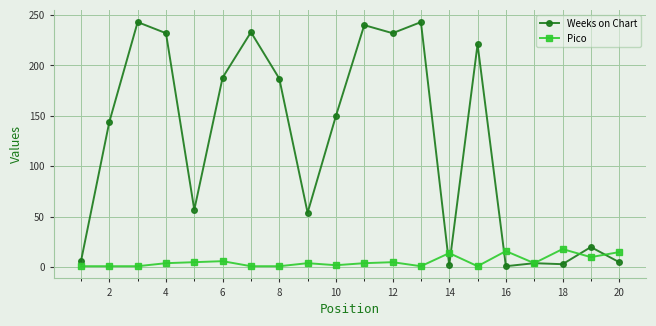

Is this an area chart (filled region under the line)?

No